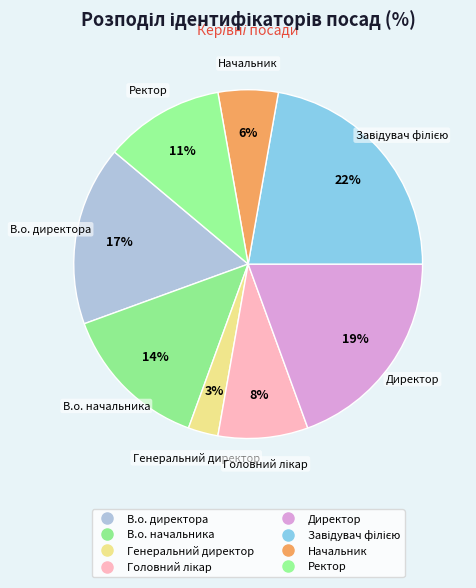

Is it true that Головний лікар is 1% of the pie?

False